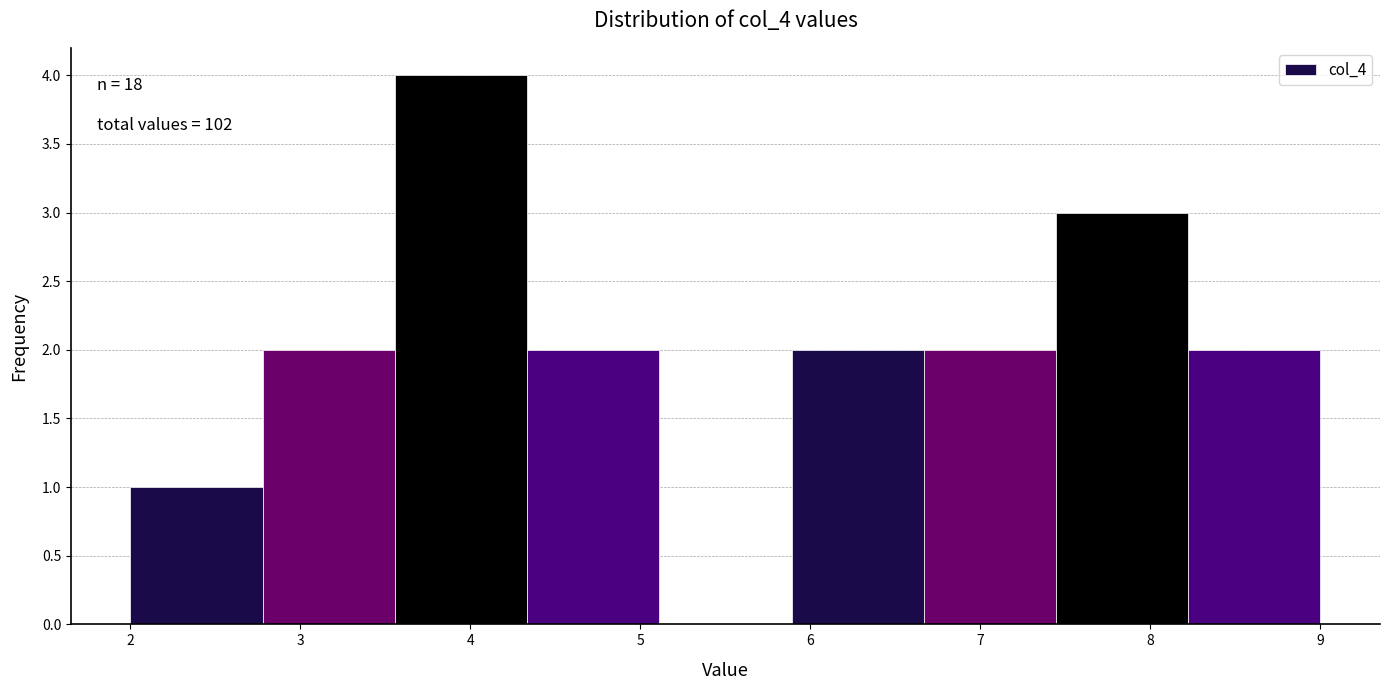

Which range on the x-axis has the tallest bar?

3.6 to 4.3